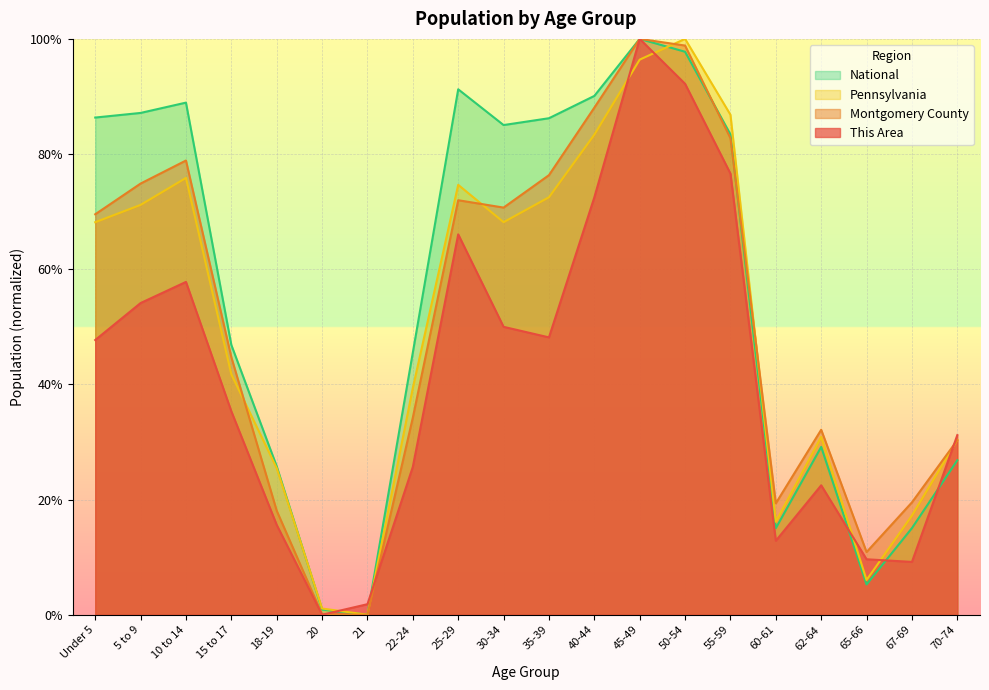

Where is the first local maximum for Montgomery County?

10 to 14